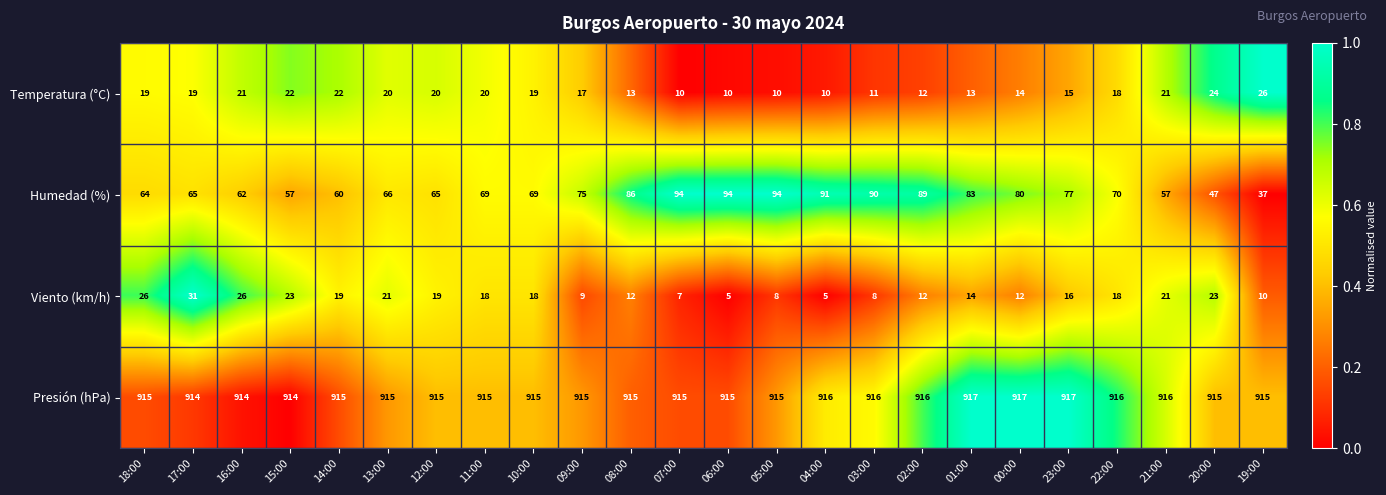

What value does the Temperatura (°C) series have at 08:00?

13